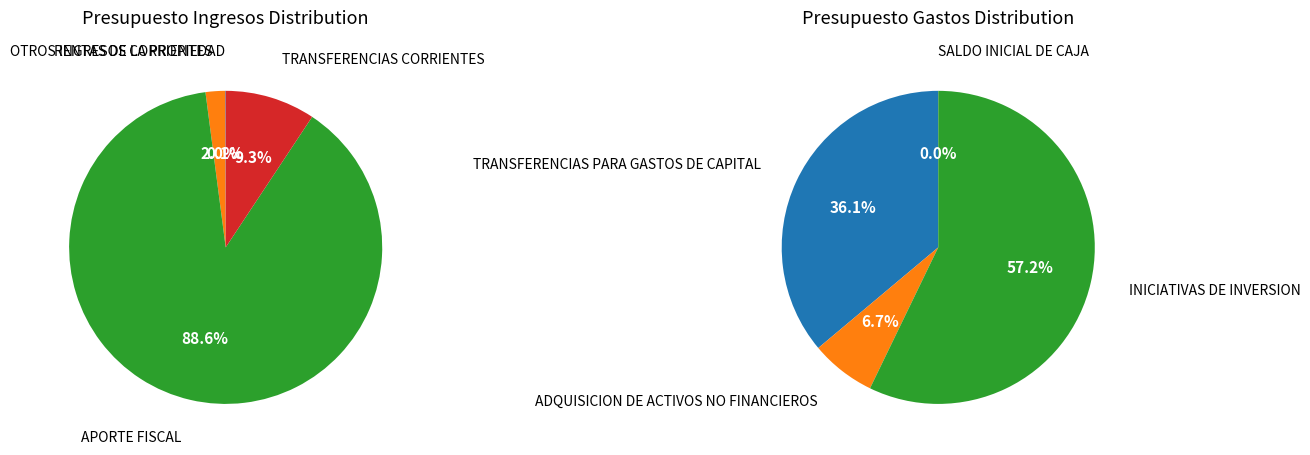

How many segments does this pie chart have?

4